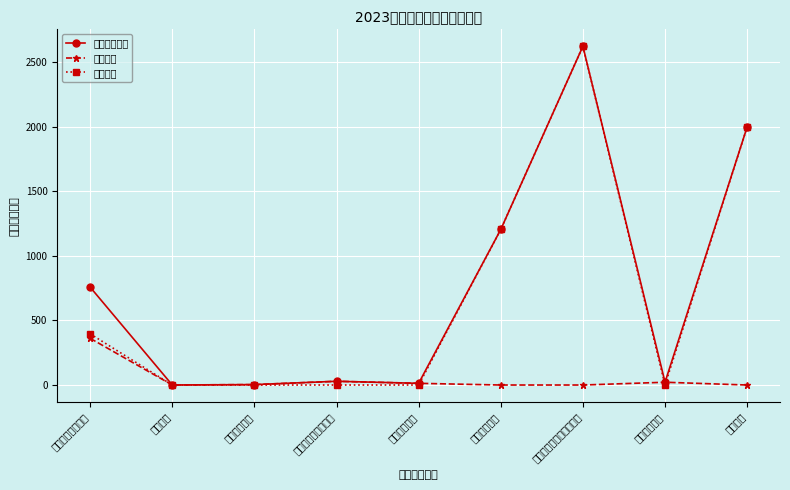

Which series has the largest range (max minus min)?

项目支出